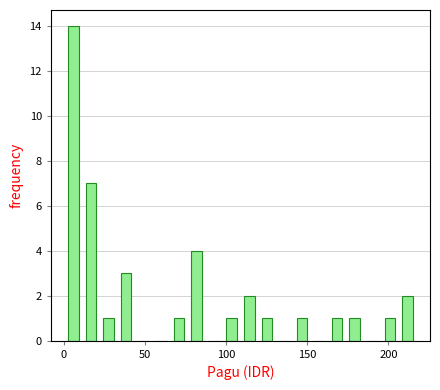

Around what value on the x-axis is the tallest bar? Give the approximate position of its centre, as read against the axis.

5